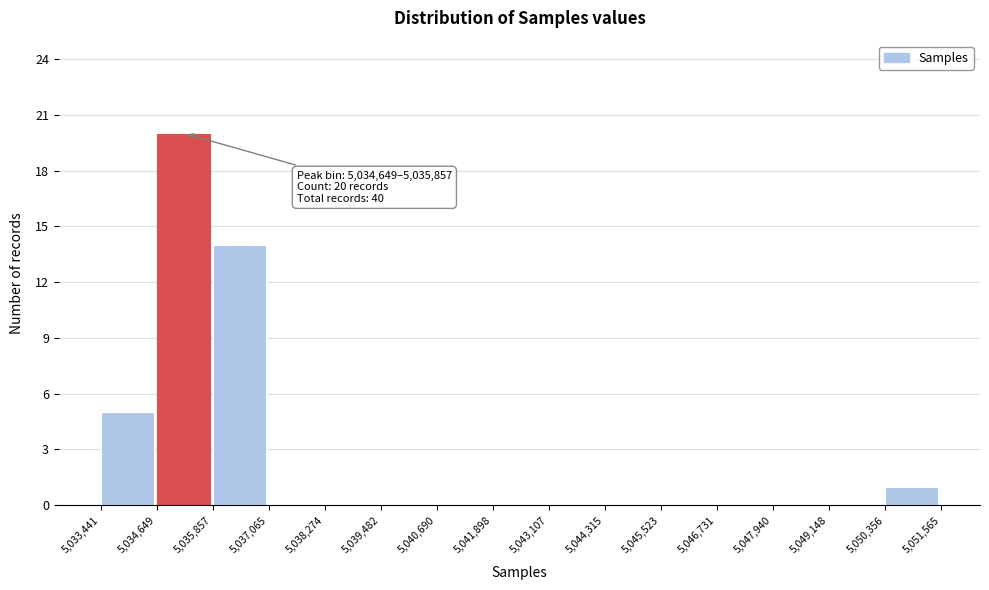

Which range on the x-axis has the tallest bar?

5,034,649 to 5,035,857